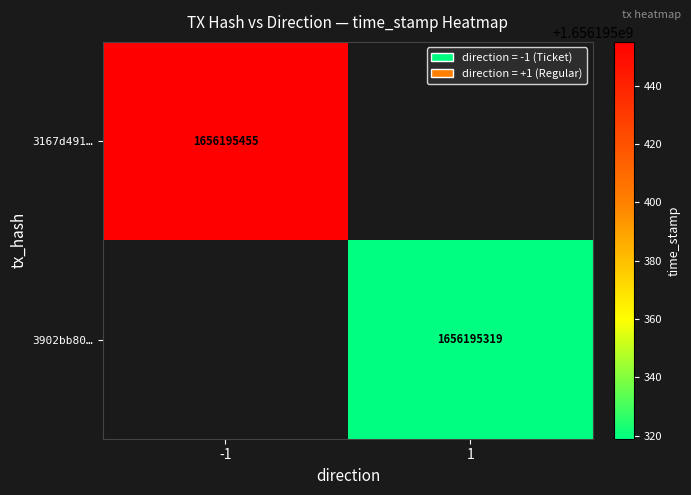

What is the average value of the 3902bb80db849a60dd50bbe7a4ab6dddb68feeb series?

828097660